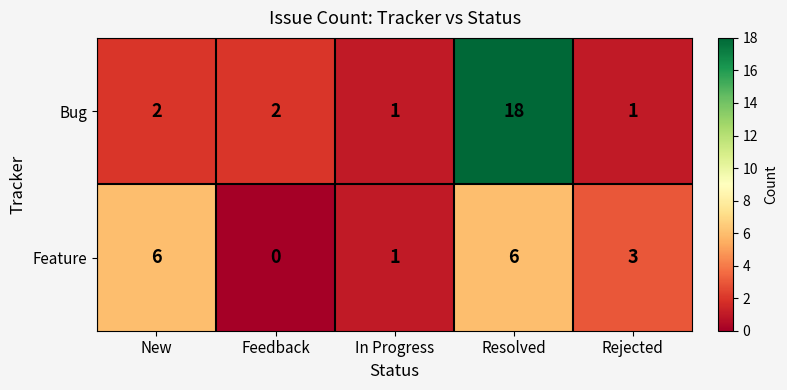

Where is Feature nearest to the value 3?

Rejected